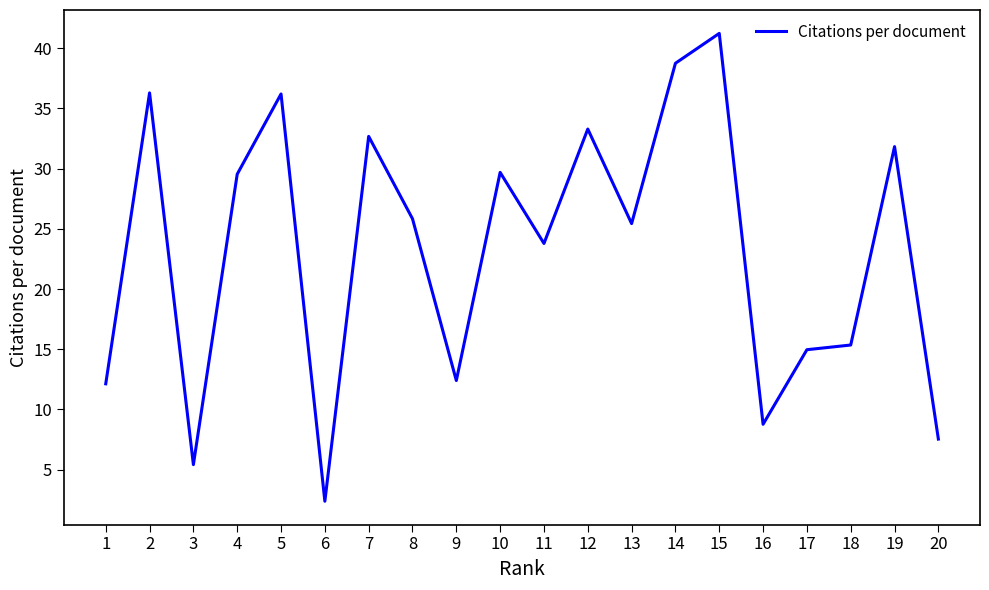

What is the change in value from 2 to 6?

-33.9